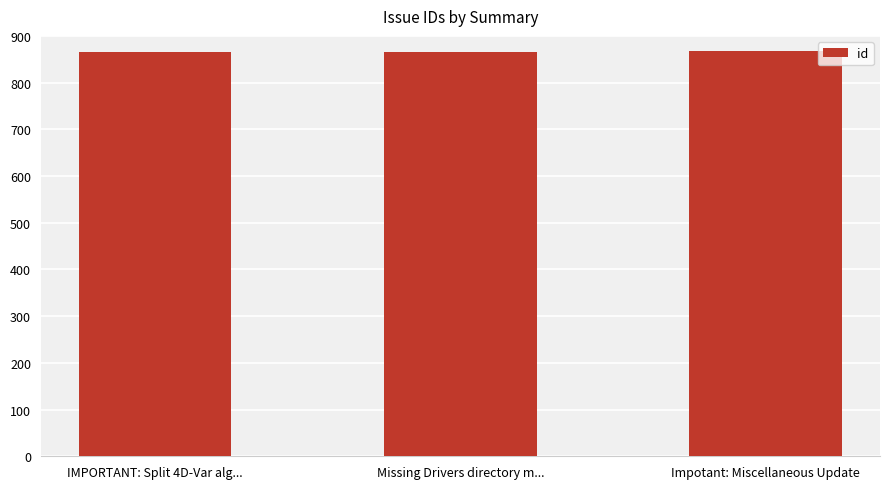

How many series are shown in this chart?

1